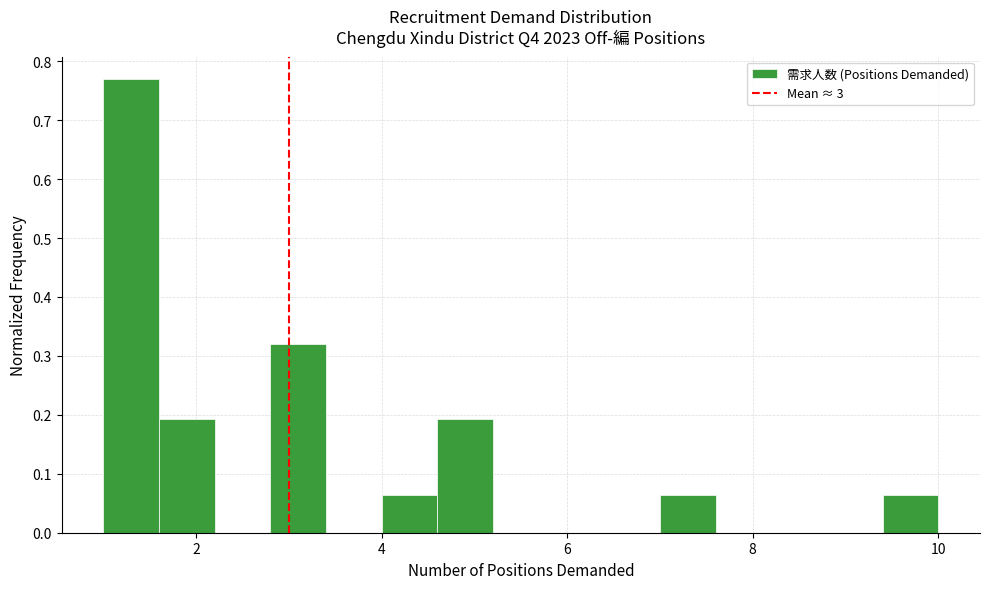

Around what value on the x-axis is the tallest bar? Give the approximate position of its centre, as read against the axis.

1.4